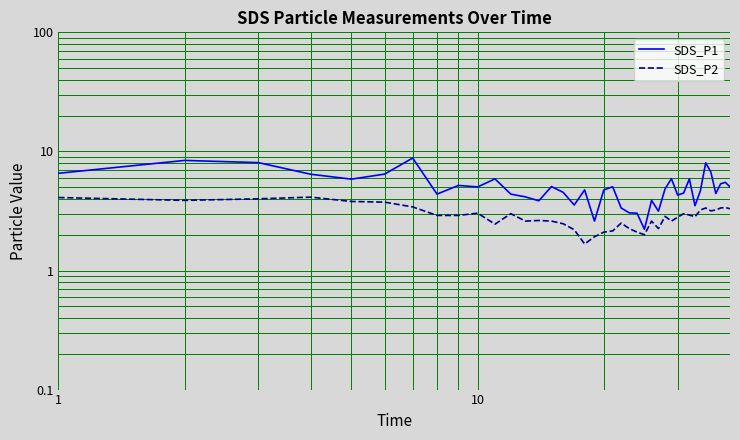

What is the difference between the second highest and second lowest values in the SDS_P1 series?

5.8